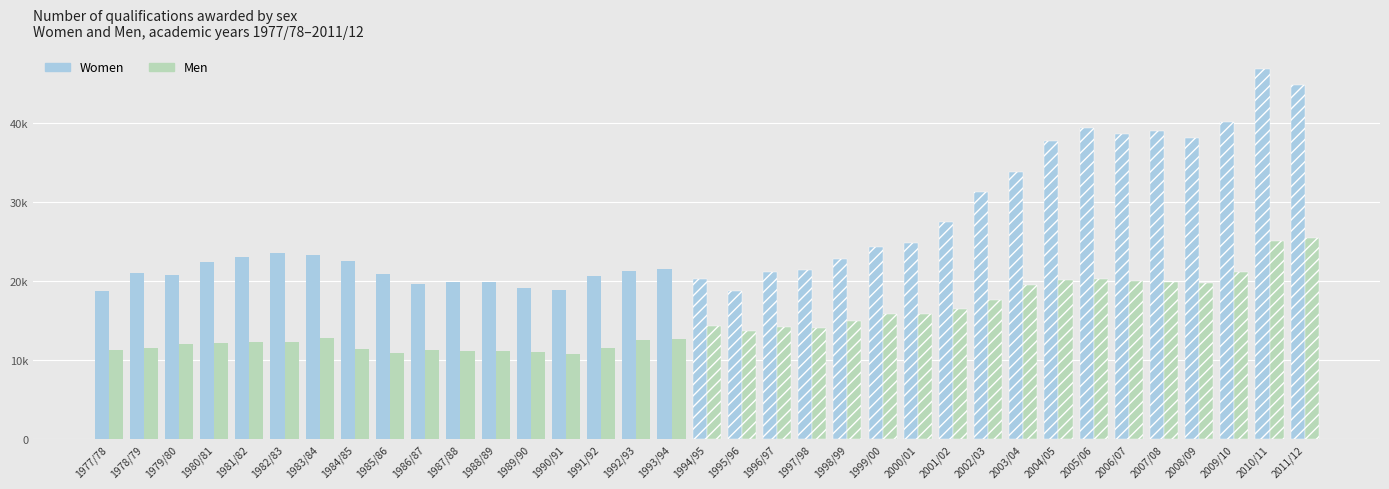

What is the difference between the Men values at 1992/93 and 1985/86?

1610